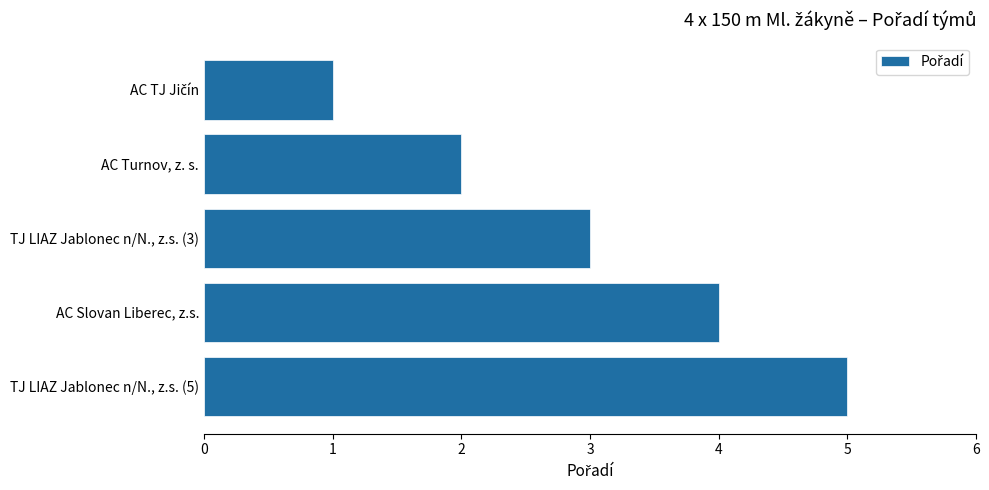

Does the chart contain stacked bars?

No